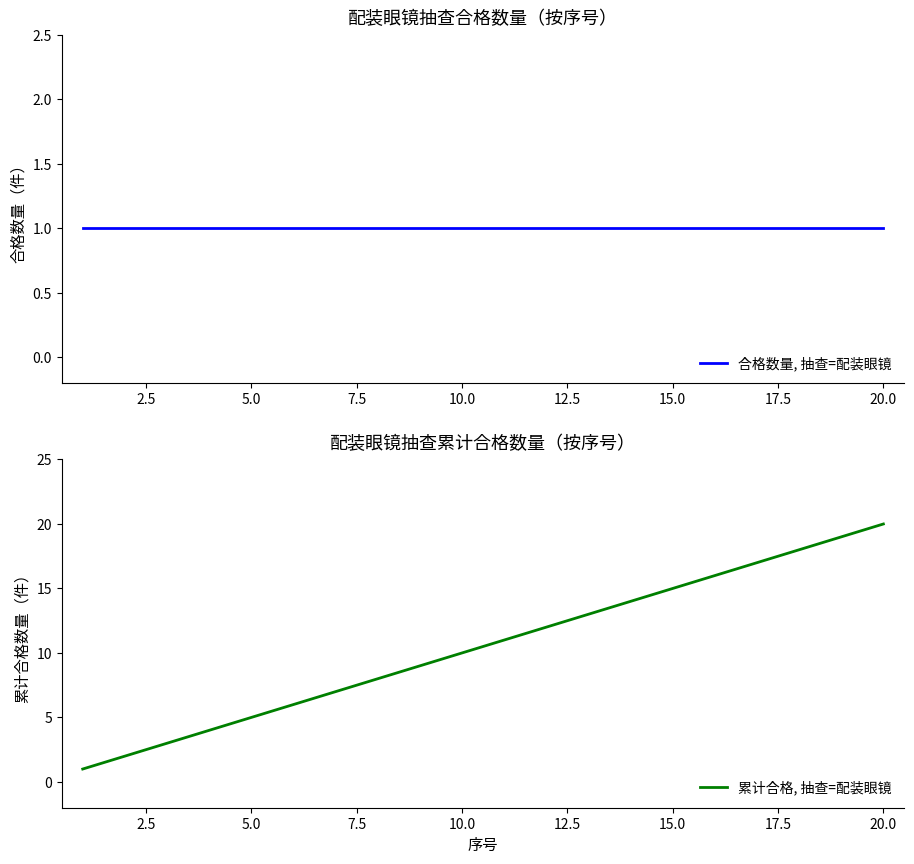

Reading left to right, extract all data points from this chart.

合格数量, 抽查=配装眼镜: 1	1	1	1	1	1	1	1	1	1	1	1	1	1	1	1	1	1	1	1
累计合格, 抽查=配装眼镜: 1	2	3	4	5	6	7	8	9	10	11	12	13	14	15	16	17	18	19	20